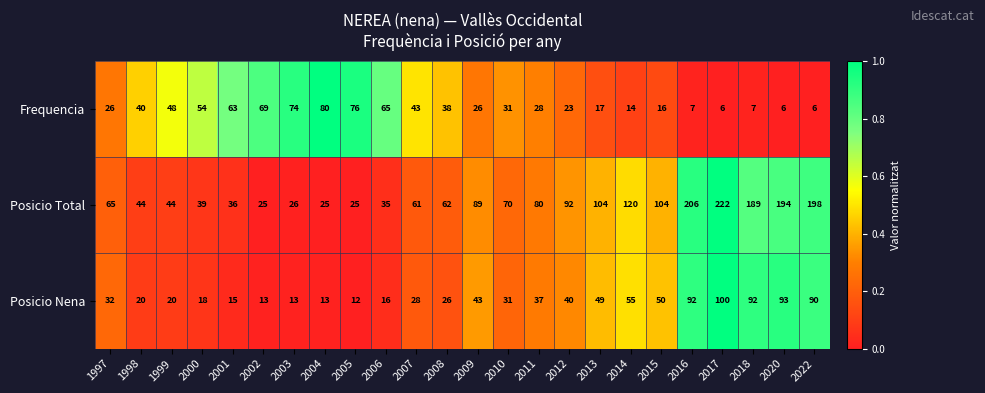

What is the sum of all Frequencia values?

863